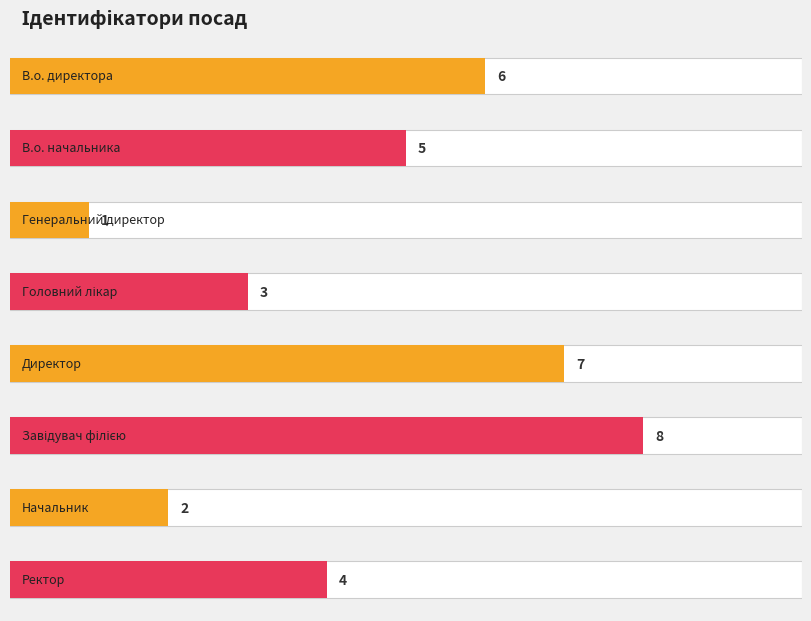

The chart shows a value of 5 at В.о. начальника. True or false?

True